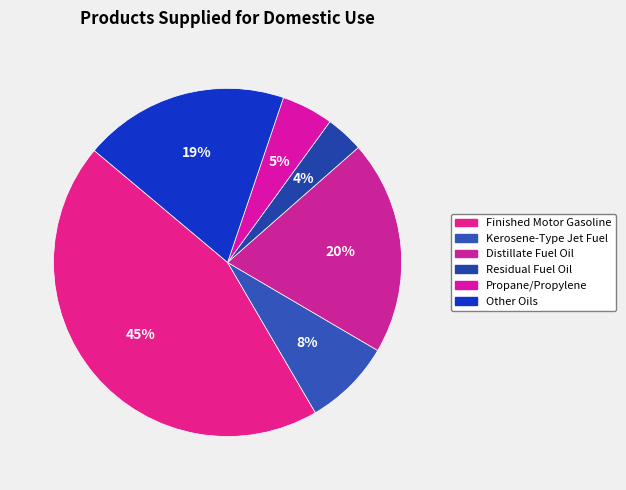

Is it true that Residual Fuel Oil is 4% of the pie?

True